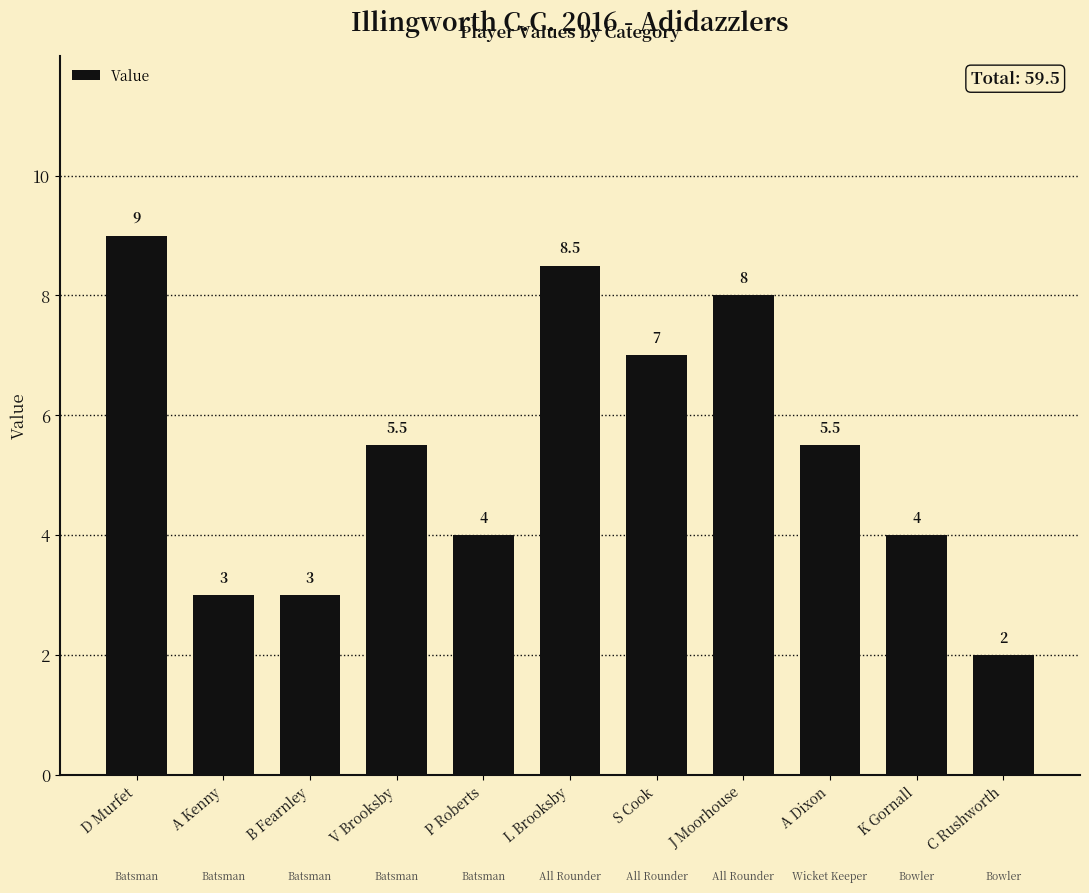

Reading left to right, extract all data points from this chart.

9.0	3.0	3.0	5.5	4.0	8.5	7.0	8.0	5.5	4.0	2.0